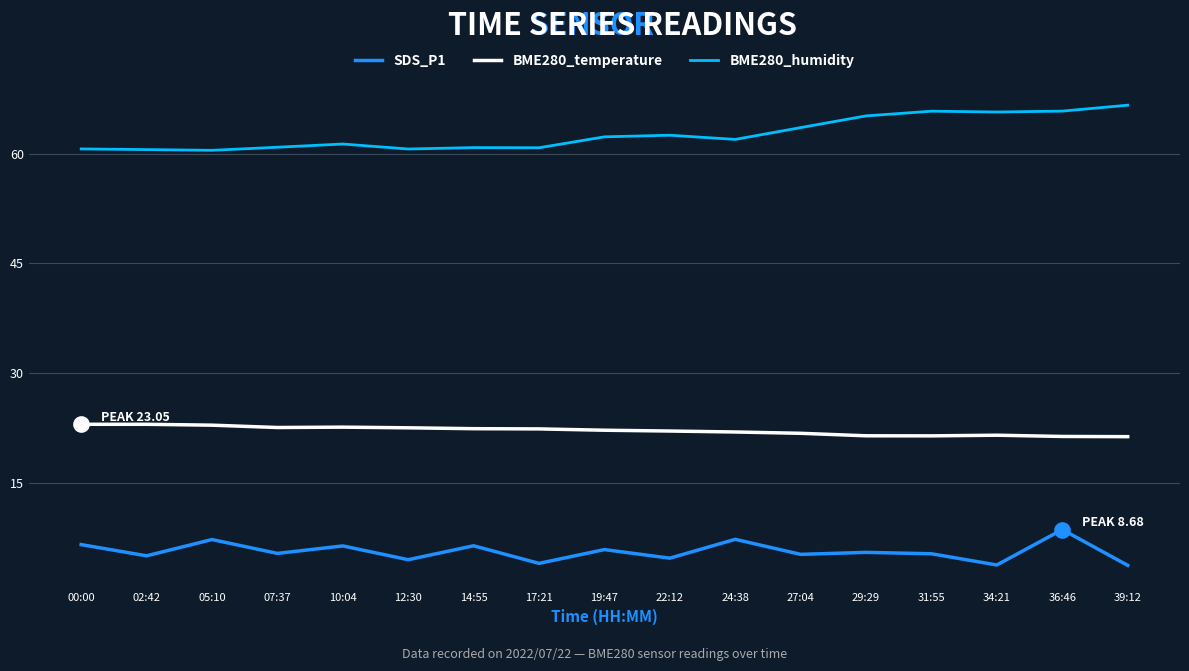

List the series in order of their overall mean, lowest first.

SDS_P1, BME280_temperature, BME280_humidity